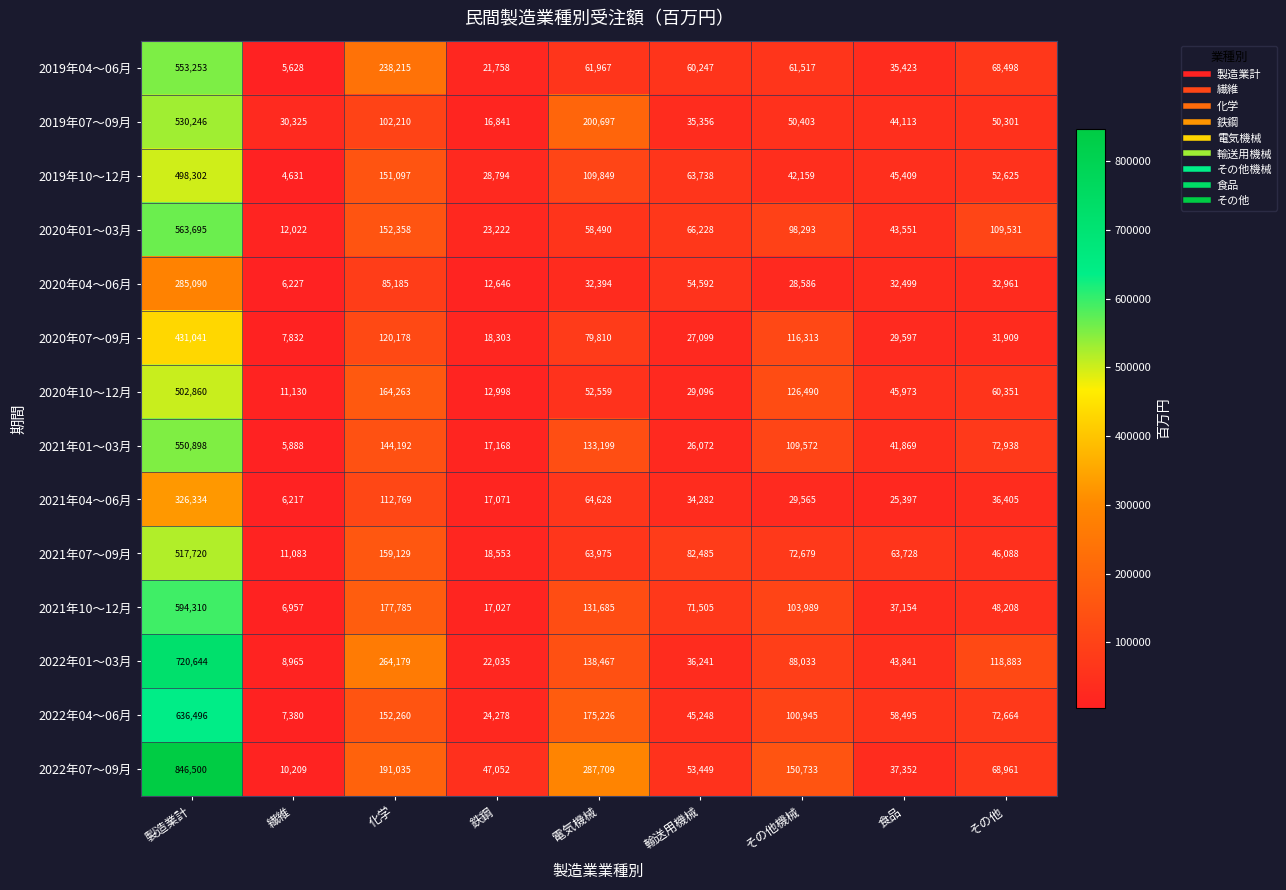

What is the smallest value displayed?

4631